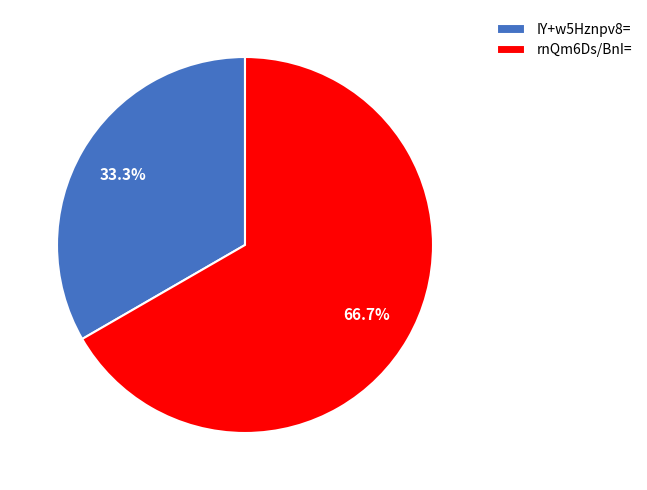

Does any single category account for the majority?

Yes